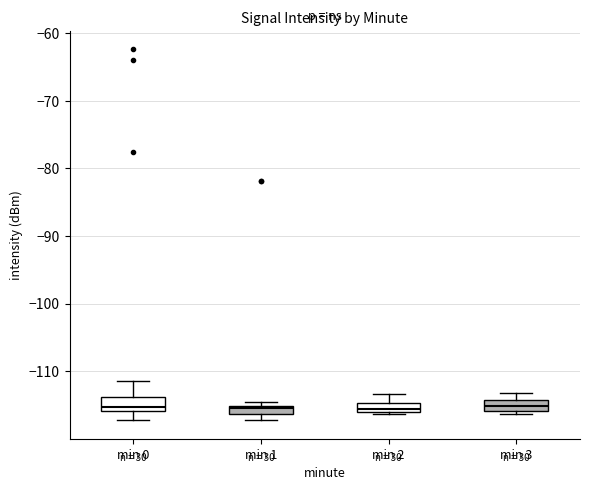

Where does the upper whisker of the box for min 0 end on the y-axis? The values are not printed on the chart, so give them approximately, as read against the axis.

-111